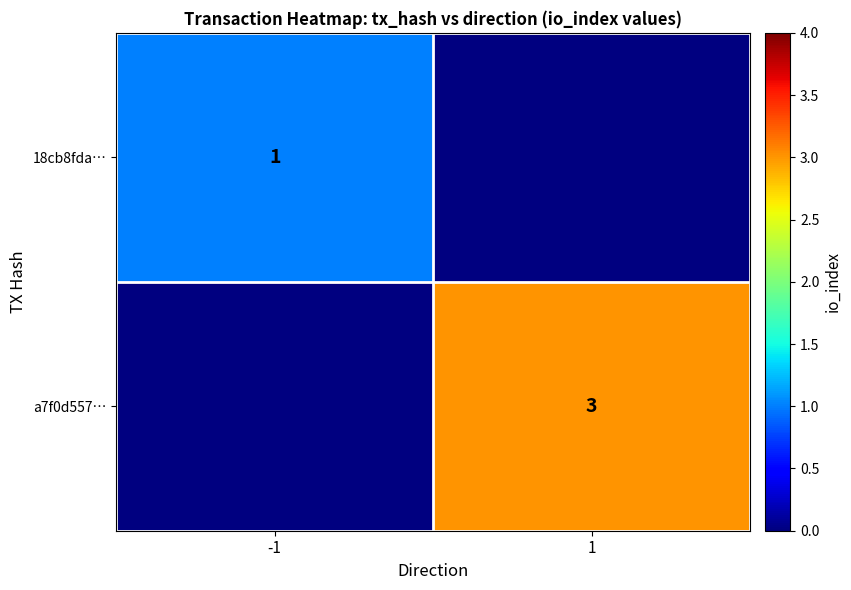

What is the smallest value displayed?

1.0